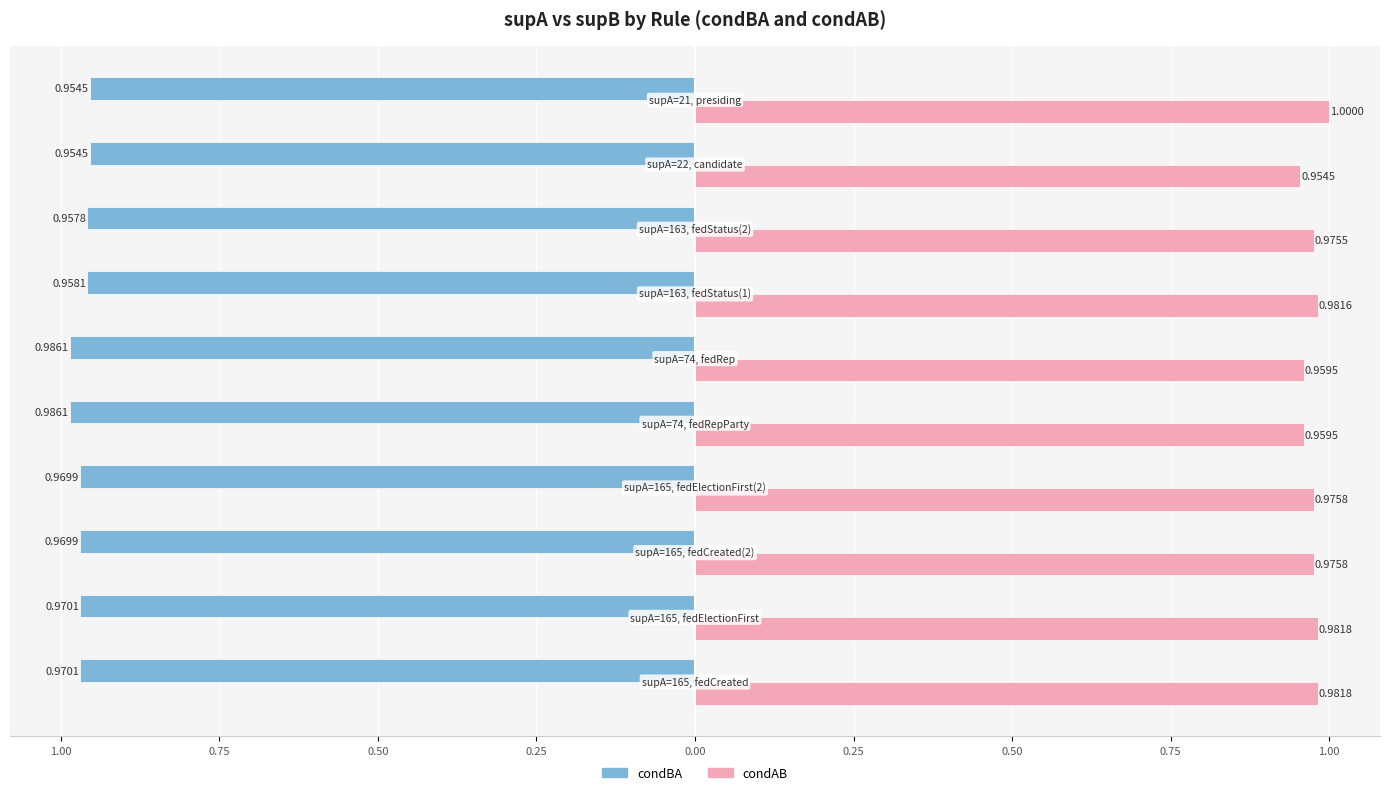

Which series has the largest range (max minus min)?

condAB